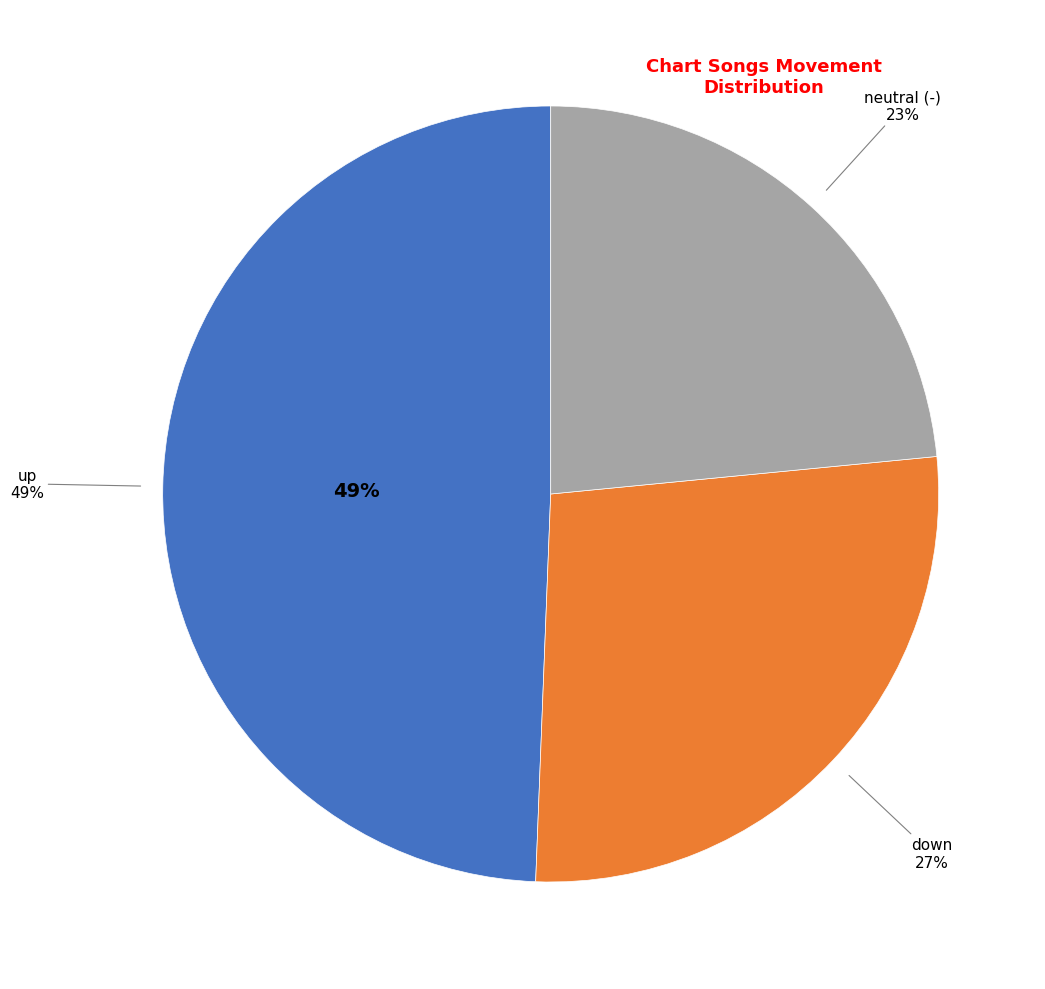

What portion of the pie excludes down?

72.8%